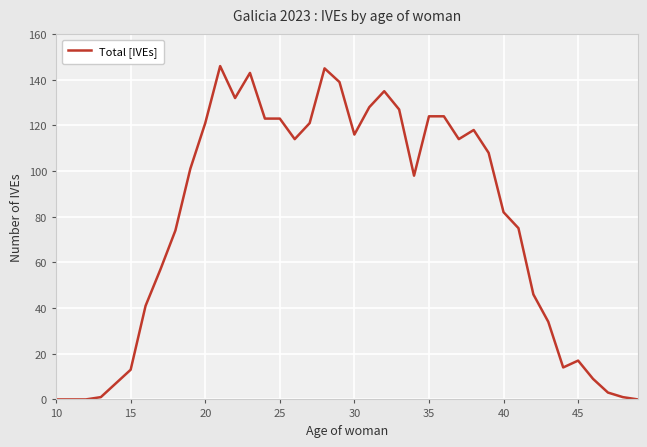

Reading left to right, extract all data points from this chart.

0	0	0	1	7	13	41	57	74	101	121	146	132	143	123	123	114	121	145	139	116	128	135	127	98	124	124	114	118	108	82	75	46	34	14	17	9	3	1	0